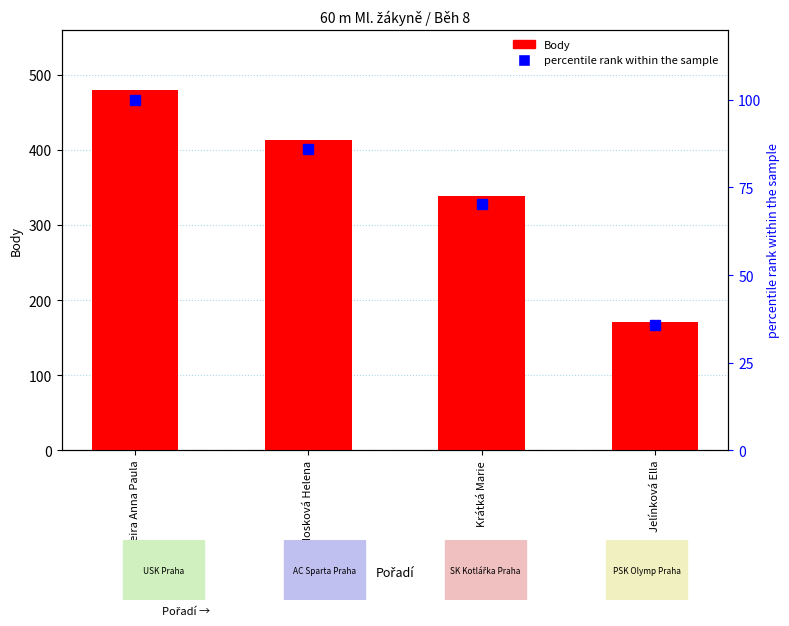

What is the label of the 2nd bar from the right?

Krátká Marie